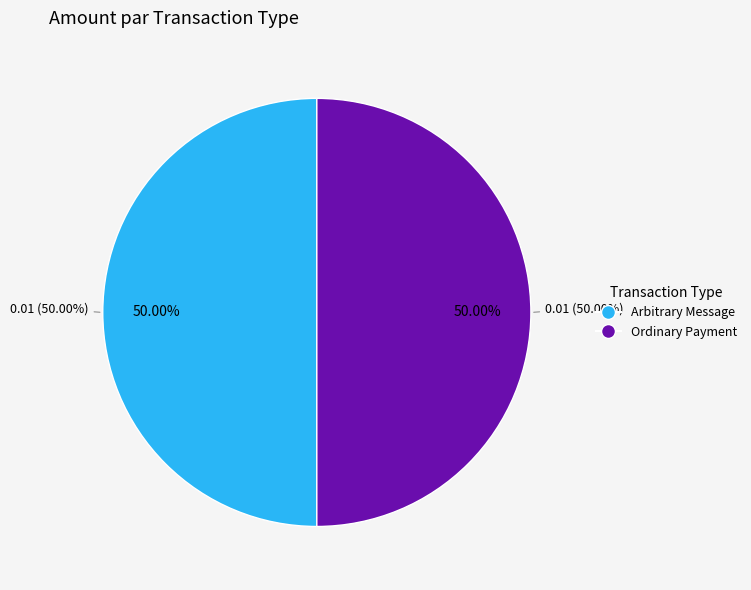

Which slice is the largest?

Ordinary Payment